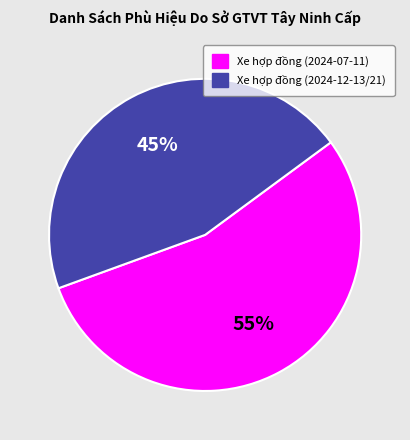

What is the ratio of the value at Xe hợp đồng (2024-07-11) to the value at Xe hợp đồng (2024-12-13/21)?

1.2